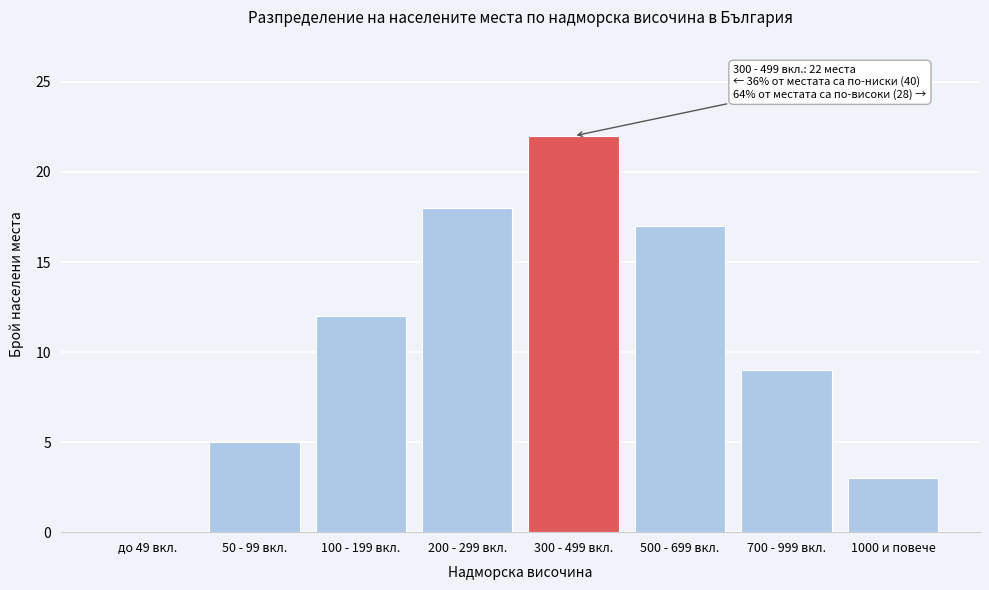

Reading left to right, what are all the values shown in this chart?

до 49 вкл.=0	50 - 99 вкл.=5	100 - 199 вкл.=12	200 - 299 вкл.=18	300 - 499 вкл.=22	500 - 699 вкл.=17	700 - 999 вкл.=9	1000 и повече=3